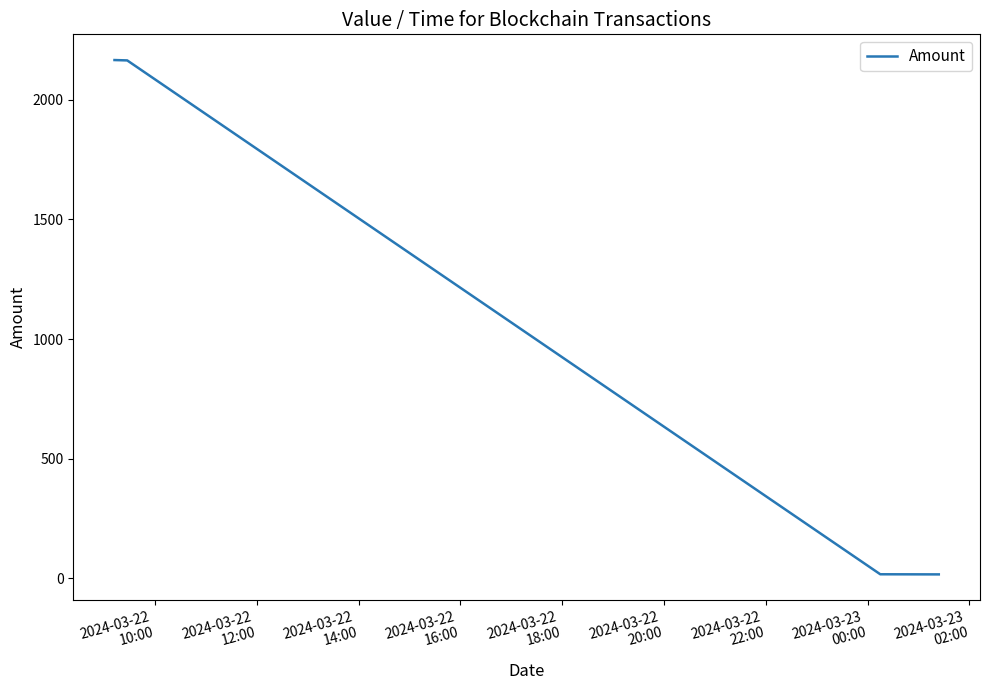

What is the difference between the maximum and minimum values?

2148.7